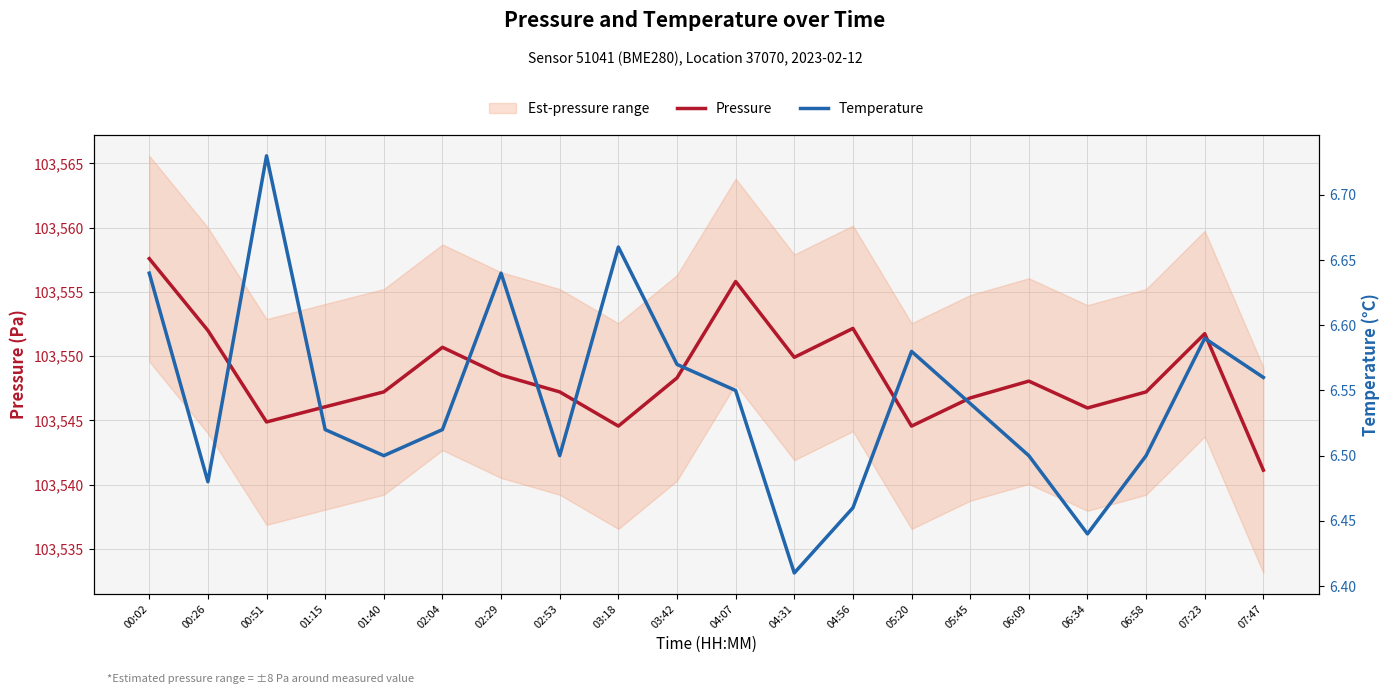

What is the difference between the maximum and minimum values in the Temperature series?

0.3